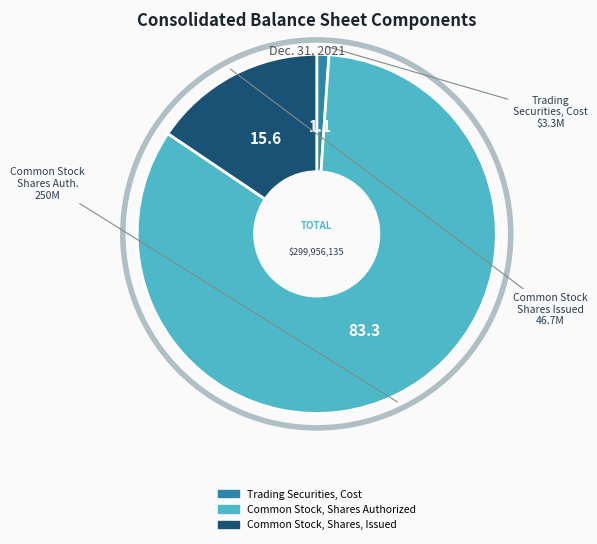

Is it true that Common Stock, Shares Authorized is 72% of the pie?

False